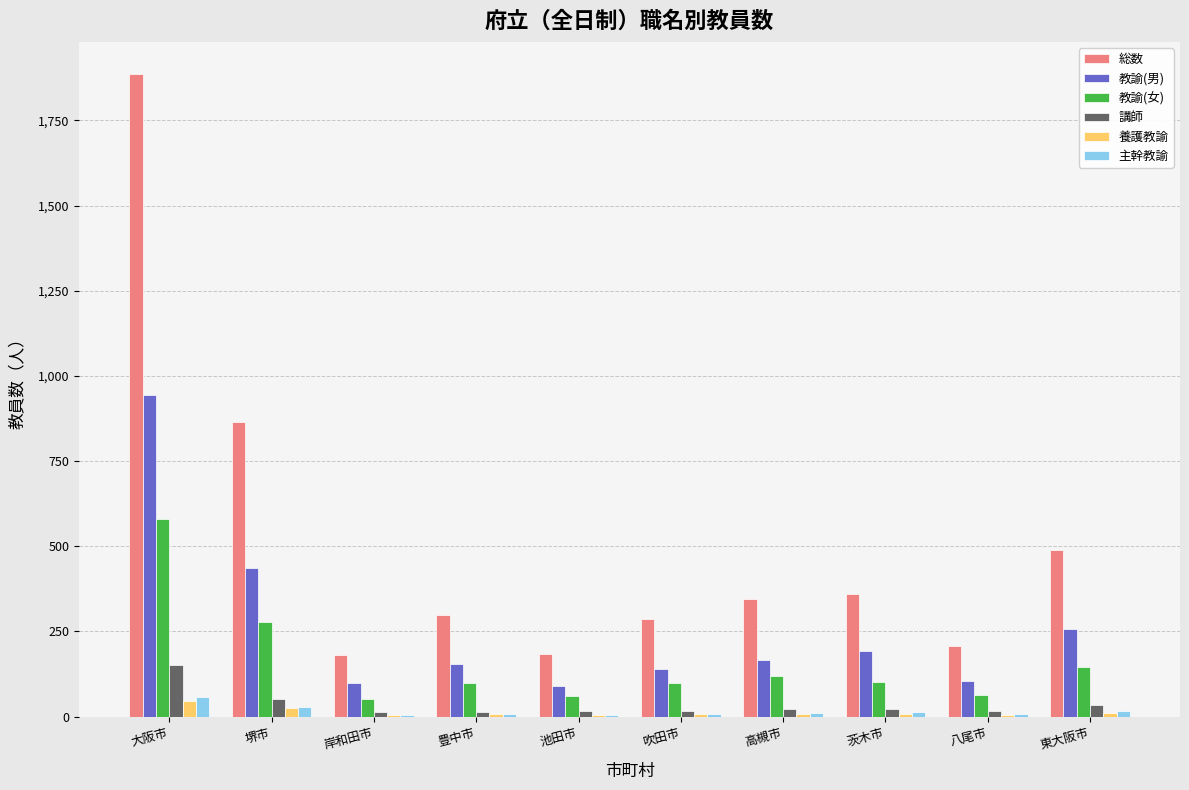

Is it true that 講師 equals 13 at 岸和田市?

True